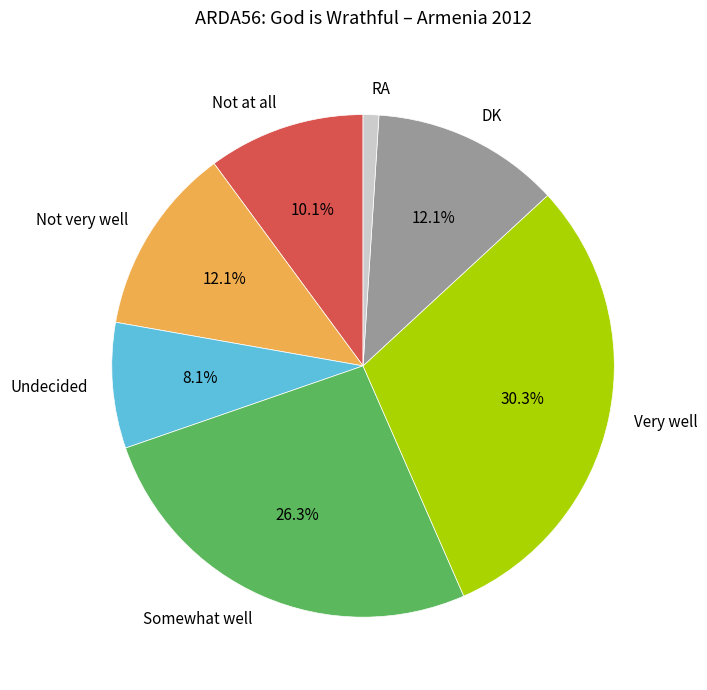

What is the ratio of the value at Not very well to the value at Not at all?

1.2